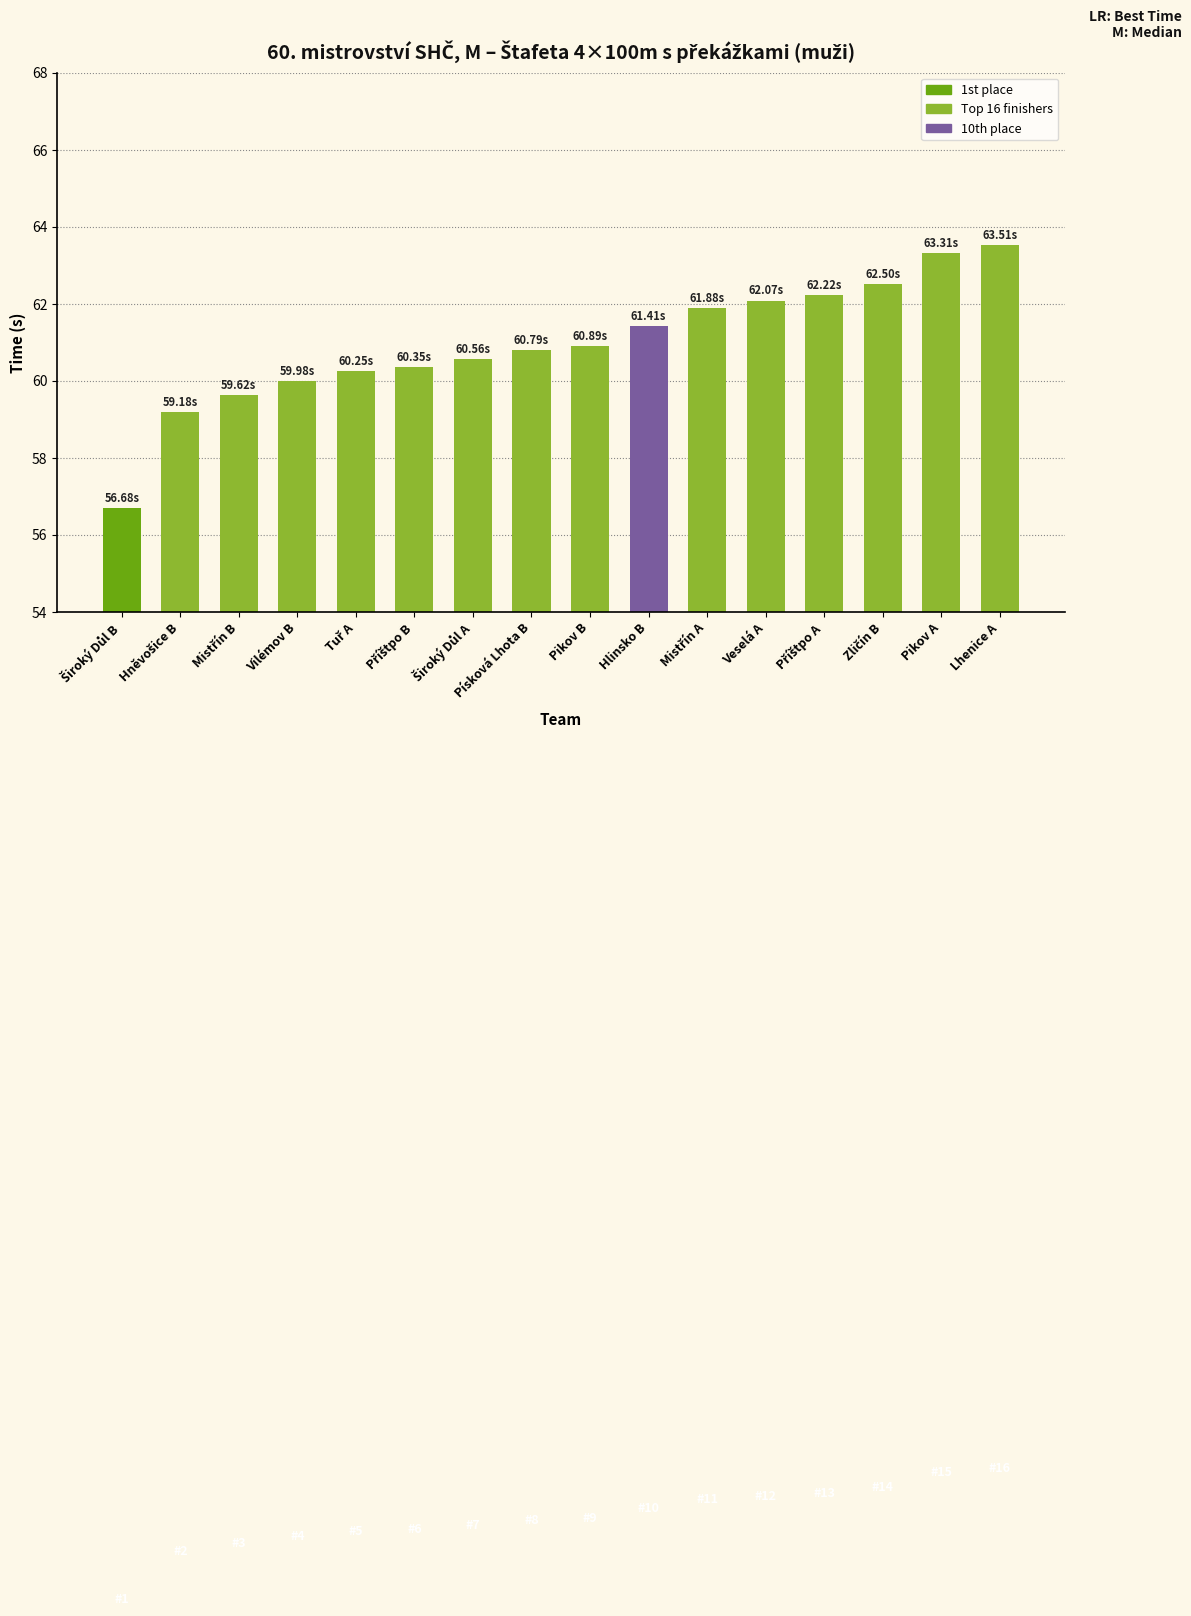

What is the maximum value shown in the chart?

63.5